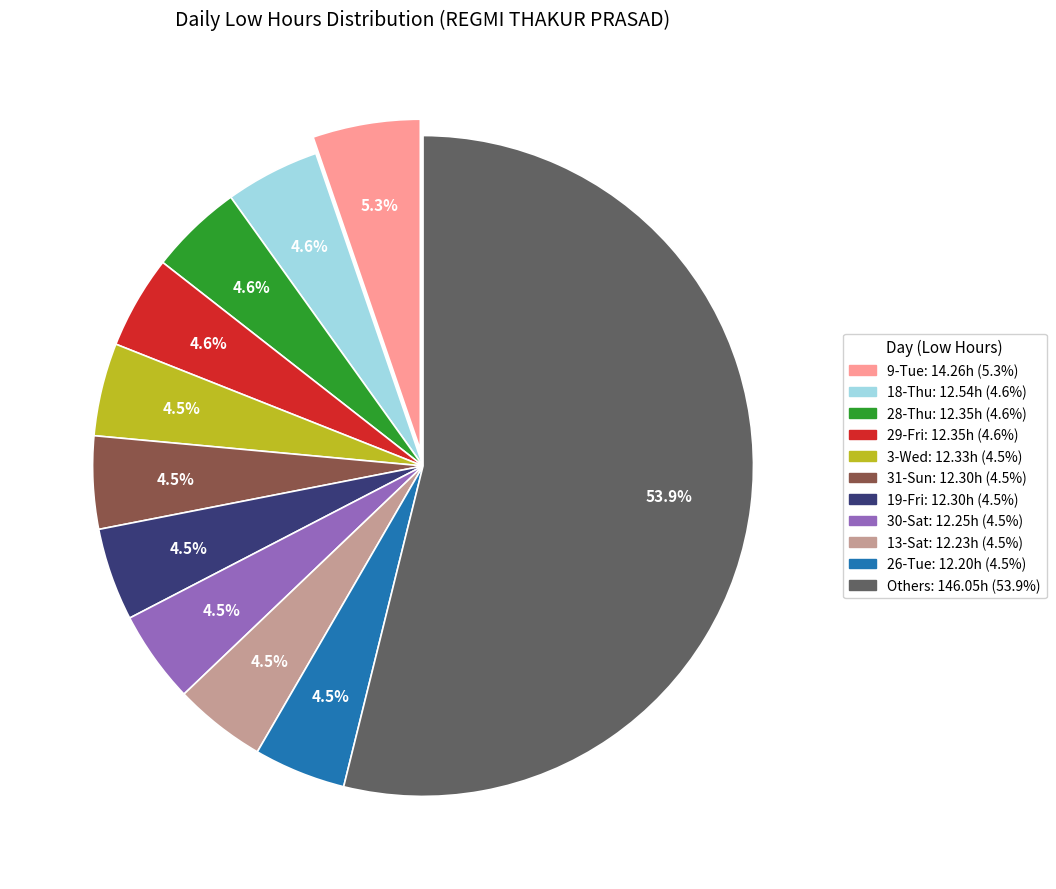

Is there a majority slice in this chart?

Yes